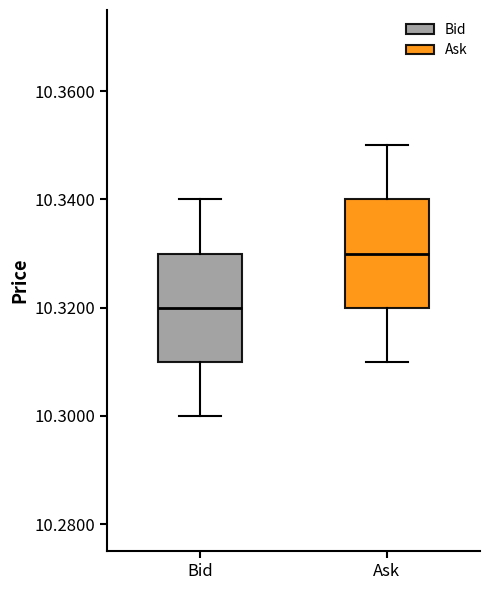

Where does the lower whisker of the box for Bid end on the y-axis? The values are not printed on the chart, so give them approximately, as read against the axis.

10.30